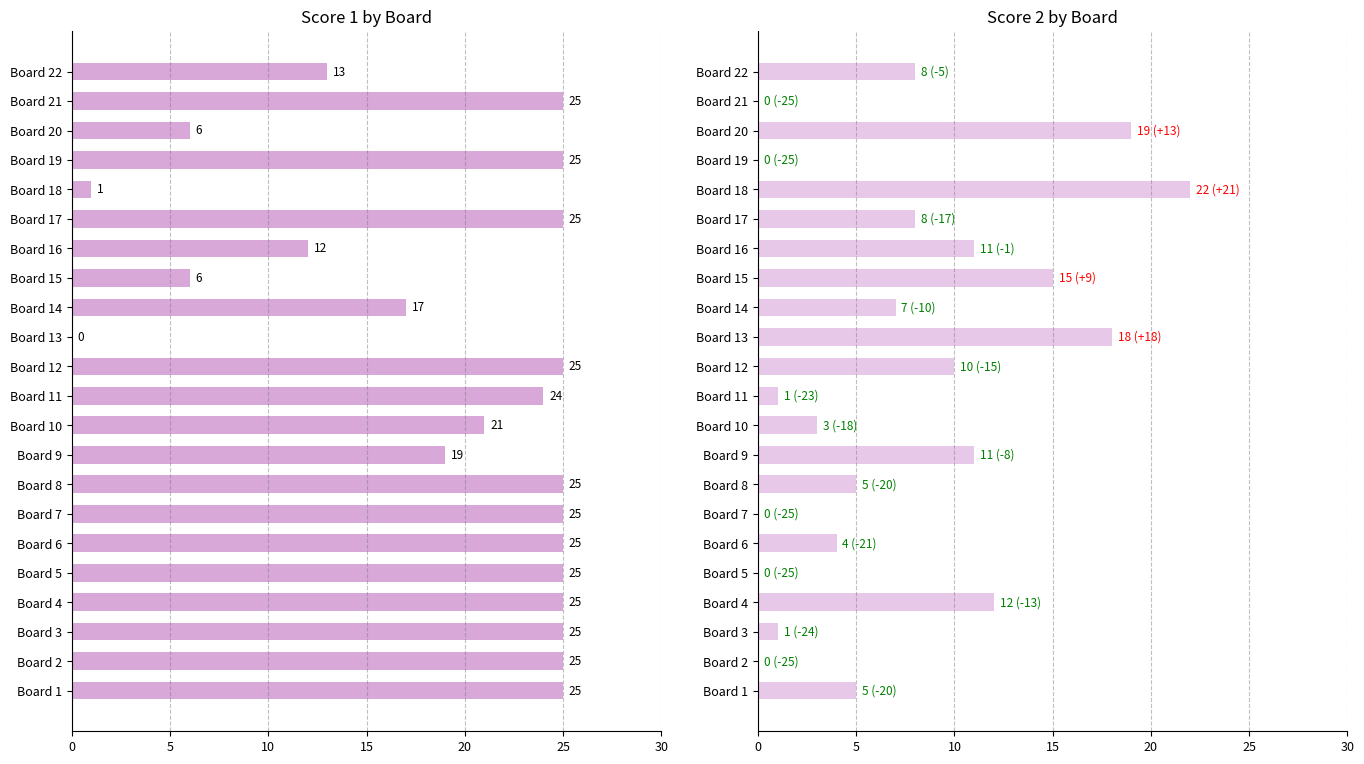

The value of Score 2 at Board 10 is 5. True or false?

False